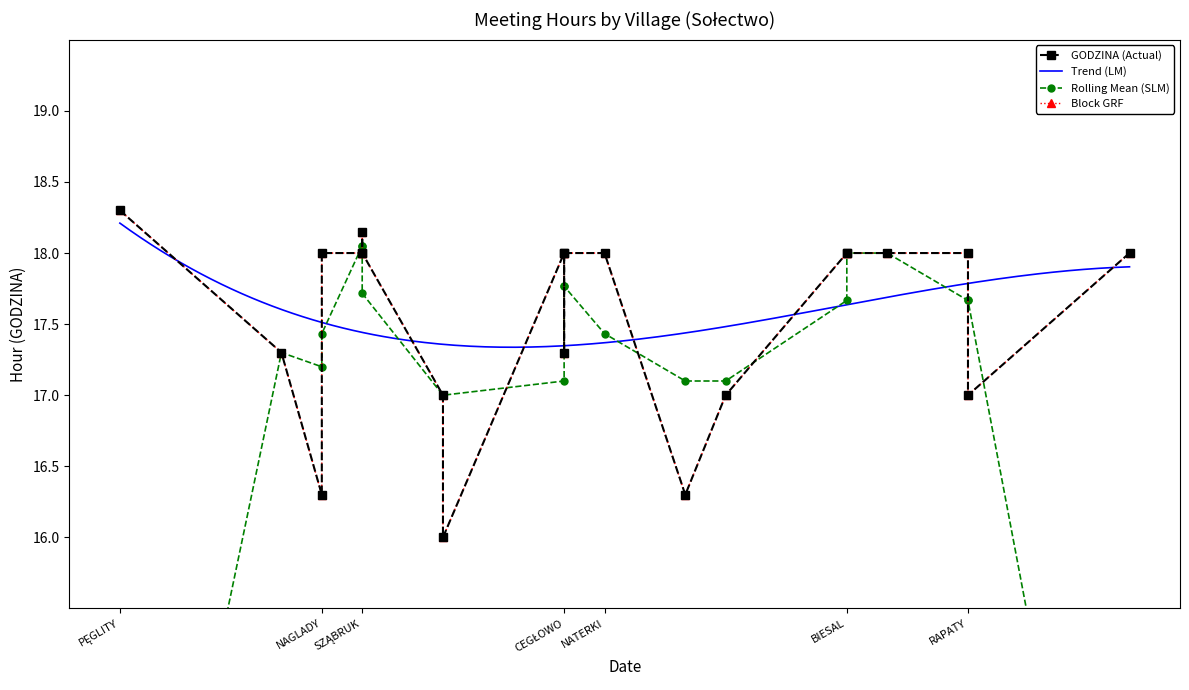

What is the smallest value displayed?

16.0